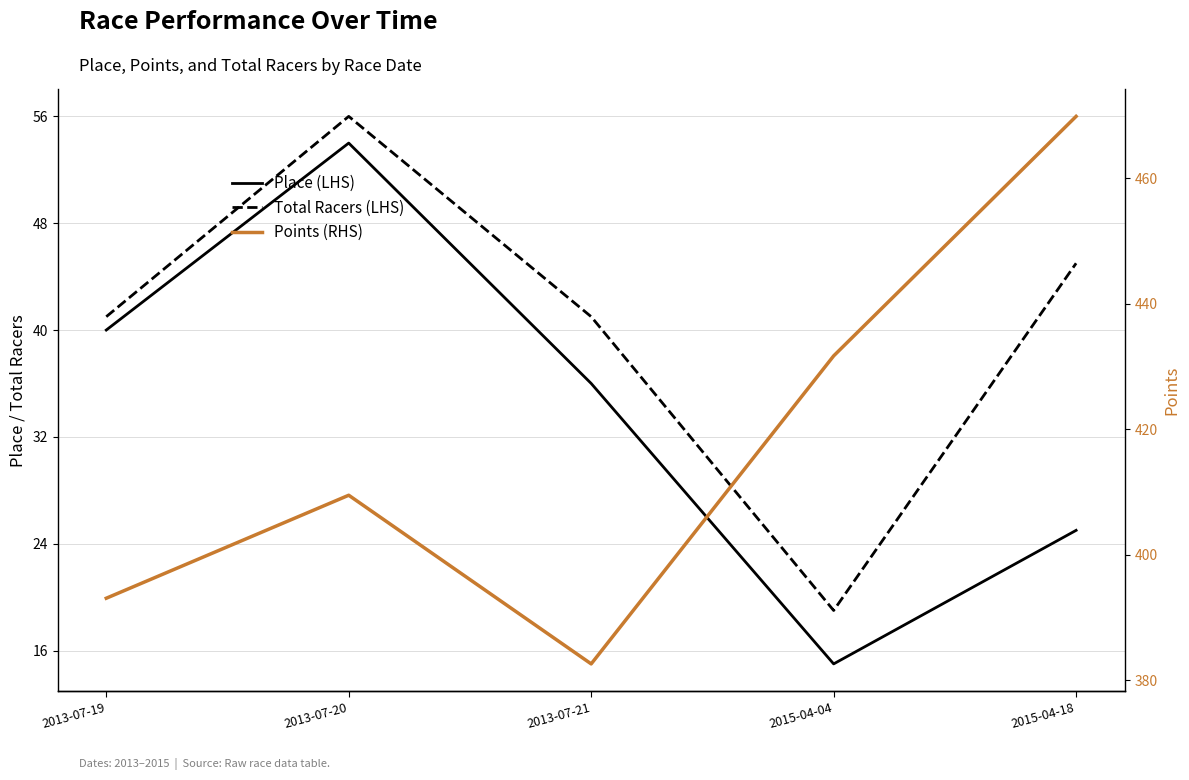

Reading right to left, transcribe all the data shown in this chart.

Place (LHS): 25.0	15.0	36.0	54.0	40.0
Total Racers (LHS): 45.0	19.0	41.0	56.0	41.0
Points (RHS): 469.8	431.7	382.6	409.5	393.1